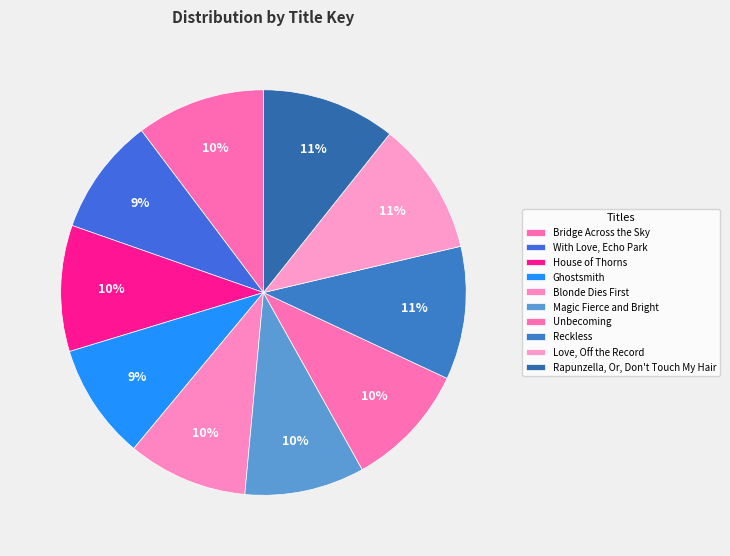

Rank the categories by value from highest to lowest.

Rapunzella, Or, Don't Touch My Hair, Love, Off the Record, Reckless, Bridge Across the Sky, House of Thorns, Unbecoming, Blonde Dies First, Magic Fierce and Bright, With Love, Echo Park, Ghostsmith